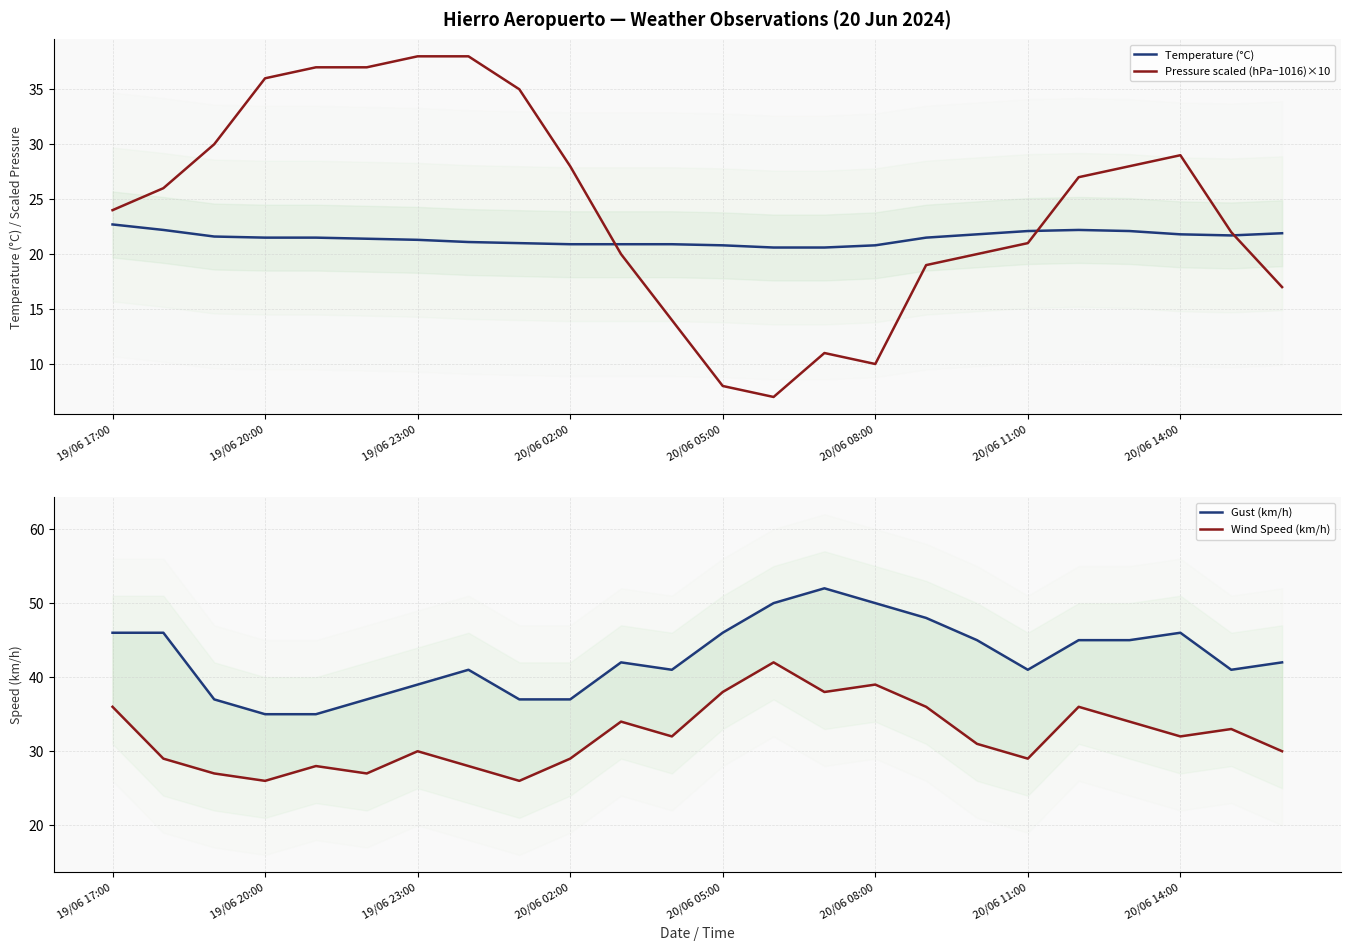

How many categories are shown in the chart?

24